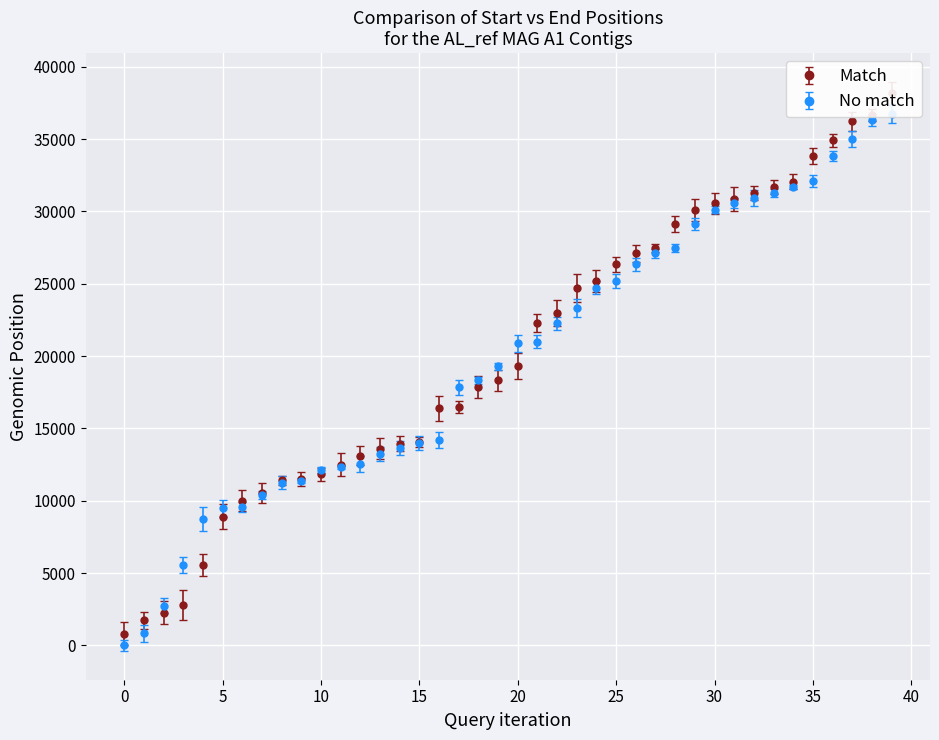

True or false: No match has more than 2 interior local peaks.

False